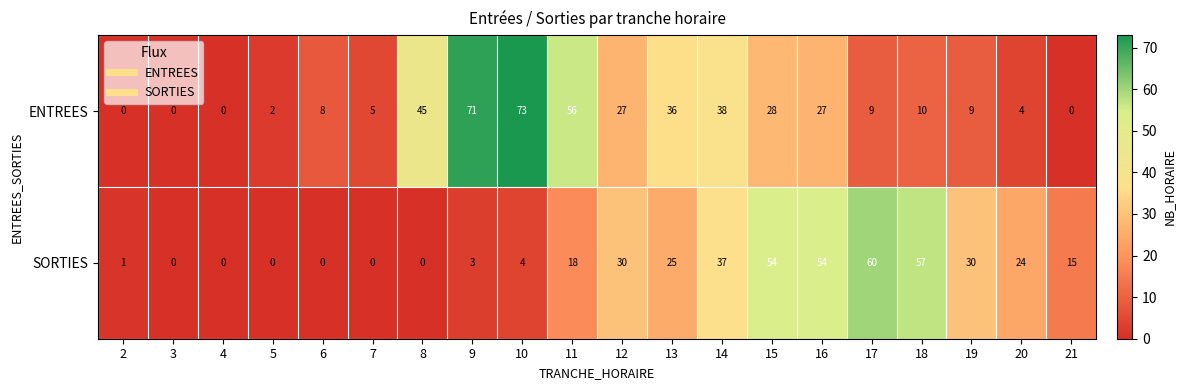

What is the spread (max minus min) of values at 20?

20